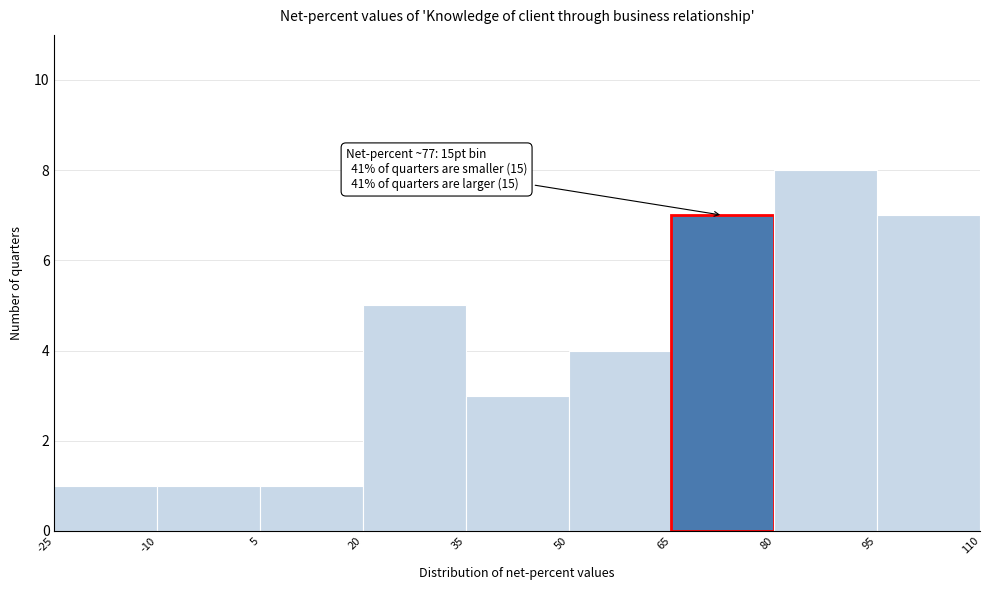

Which range on the x-axis has the tallest bar?

80 to 95